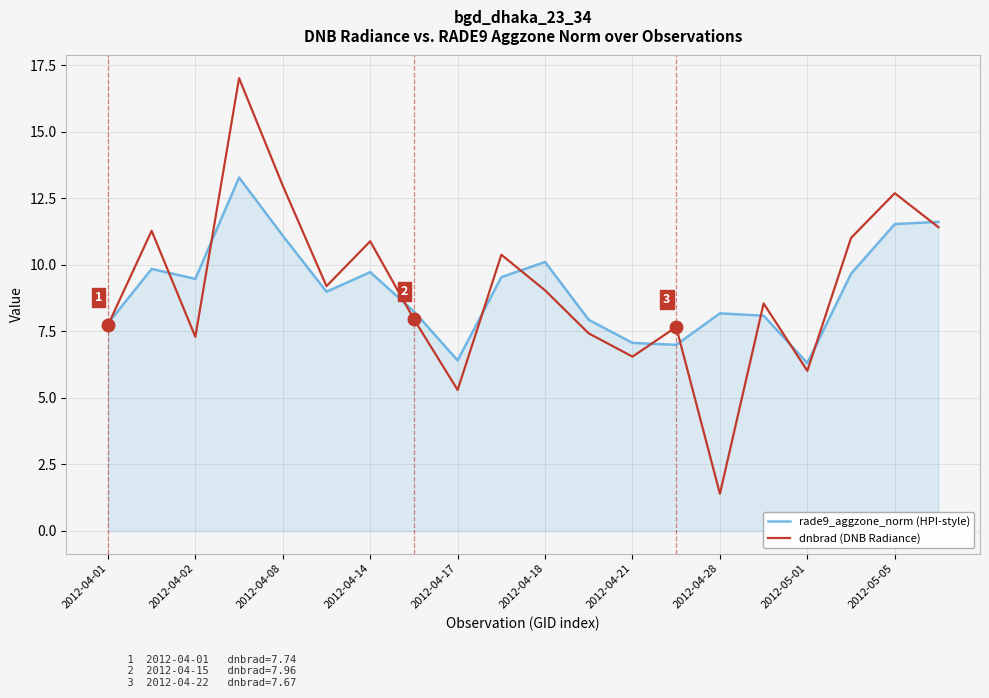

What is the greatest value displayed?

17.0